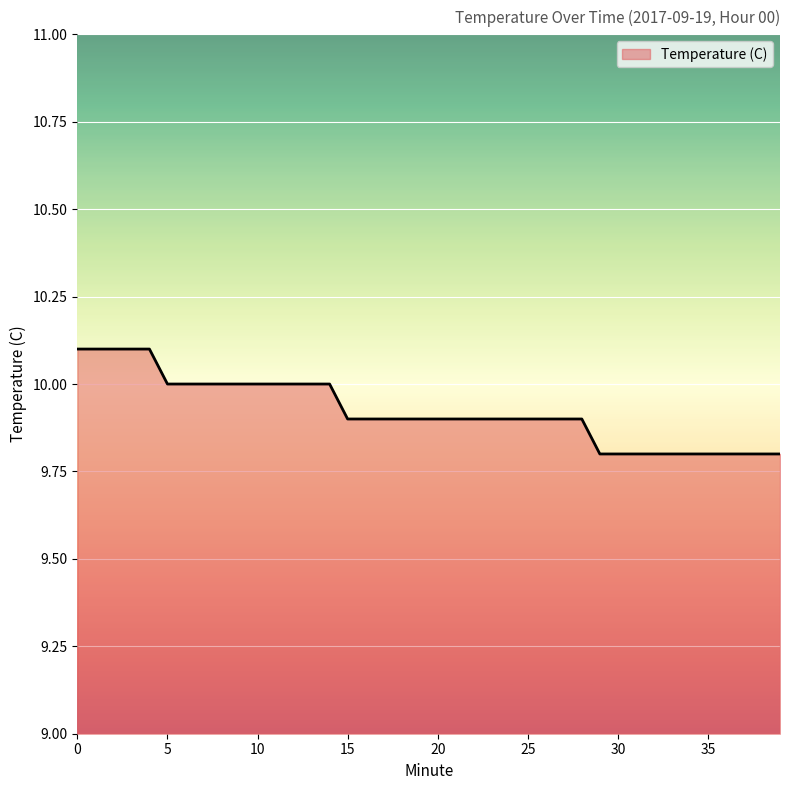

What is the maximum value shown in the chart?

10.1